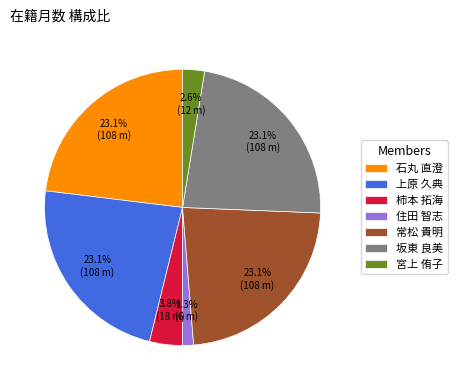

How many slices are in this pie chart?

7